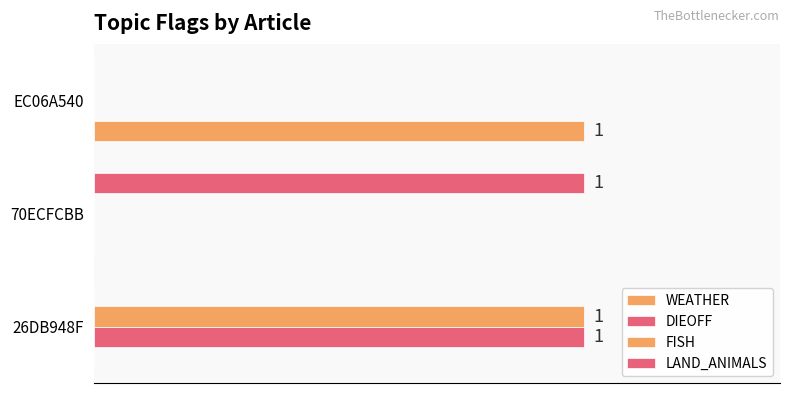

How many data points does each series have?

3